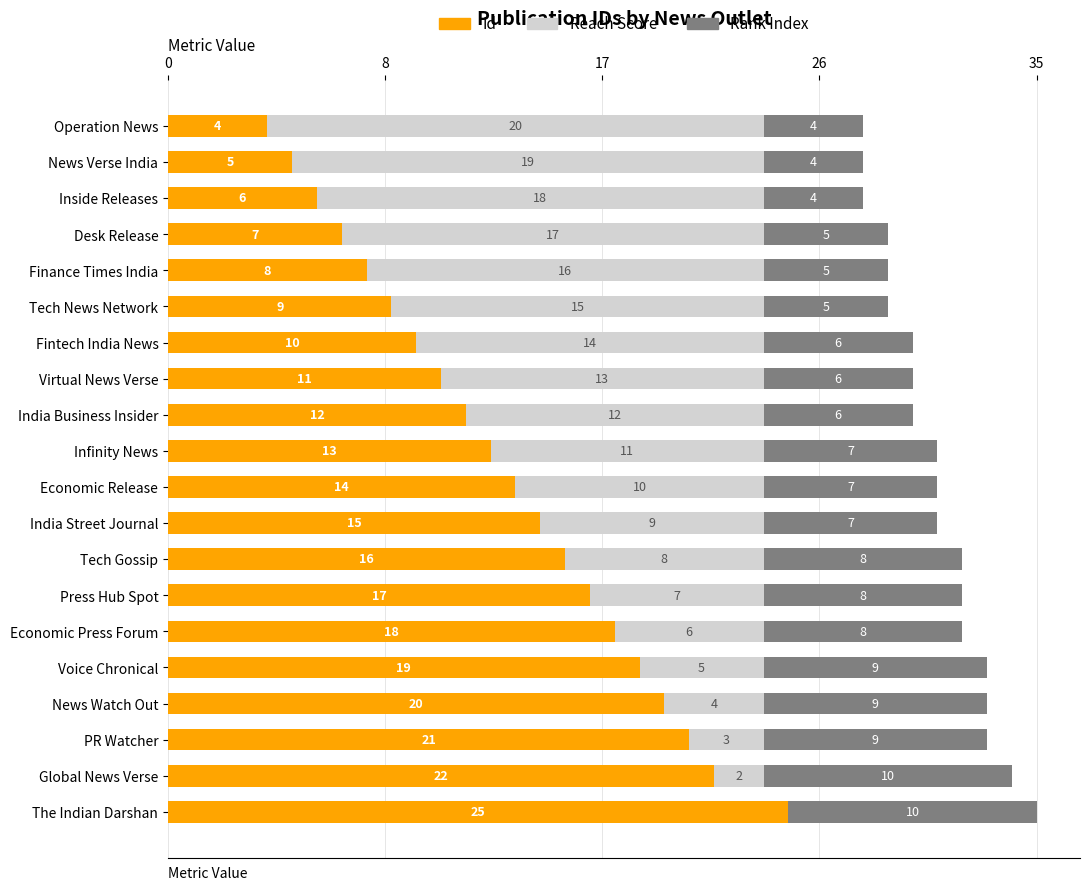

What are all the series names shown in the legend?

Id, Reach Score, Rank Index